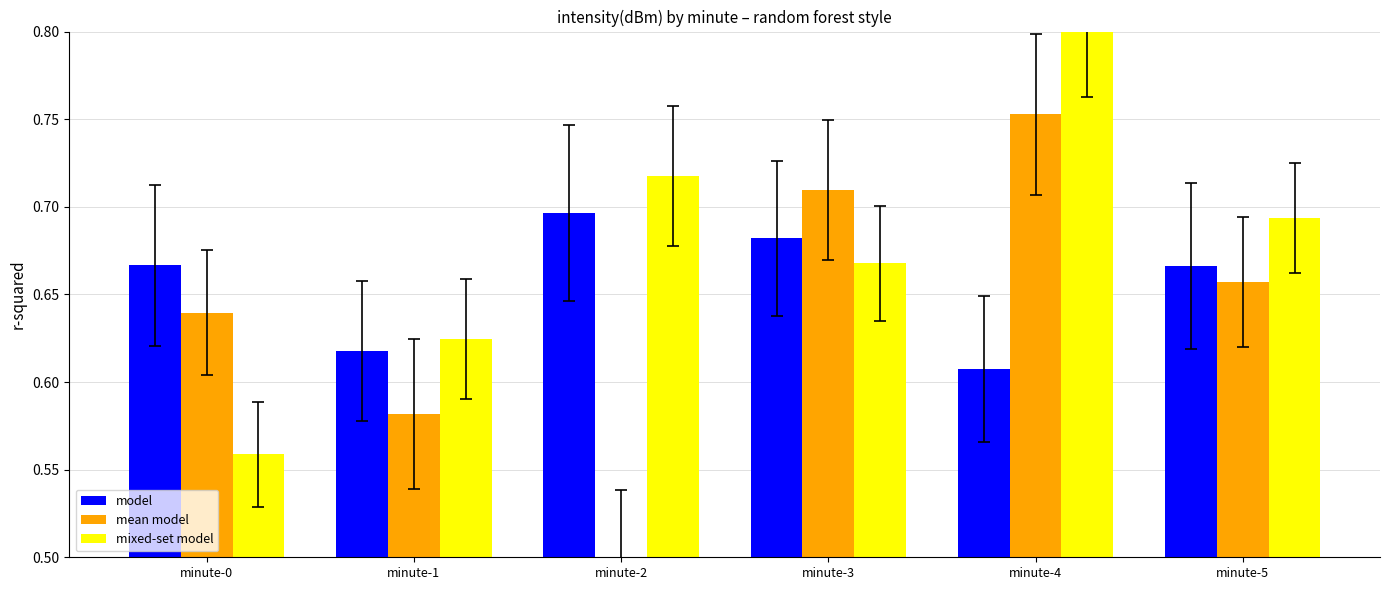

Rank the series at minute-3 from highest to lowest value.

mean model, model, mixed-set model